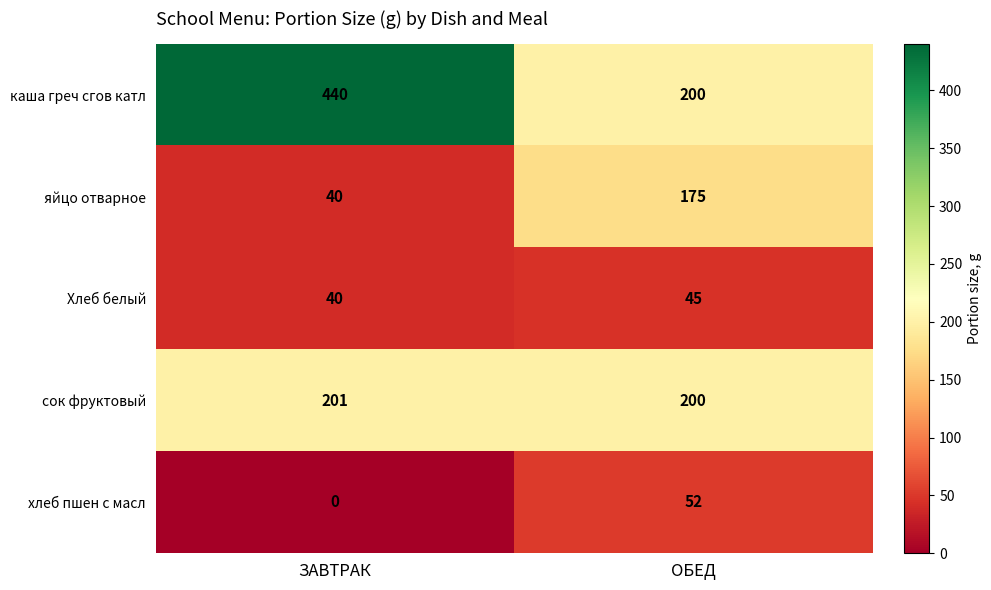

At which label is хлеб пшен с масл closest to 26?

ЗАВТРАК